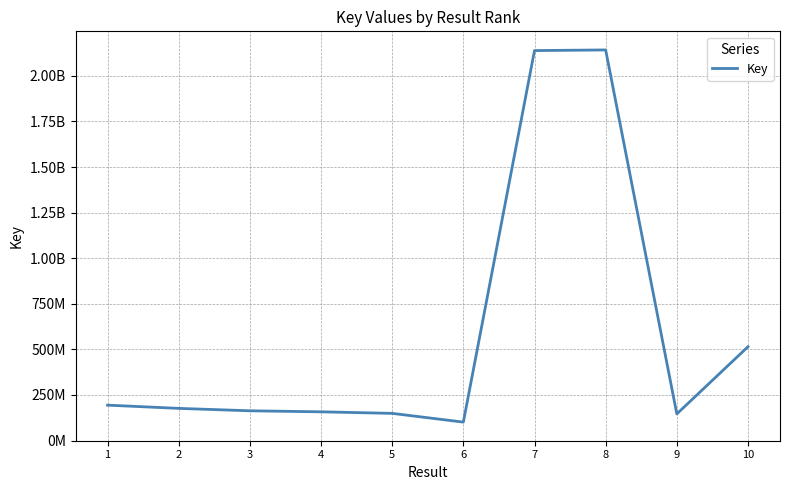

Does the chart display data point markers on the line(s)?

No